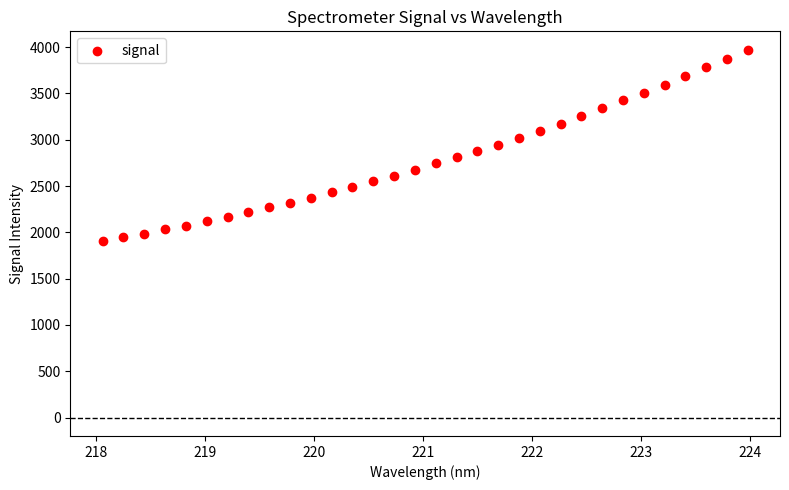

What is the range of Y values (max minus min)?

2067.0